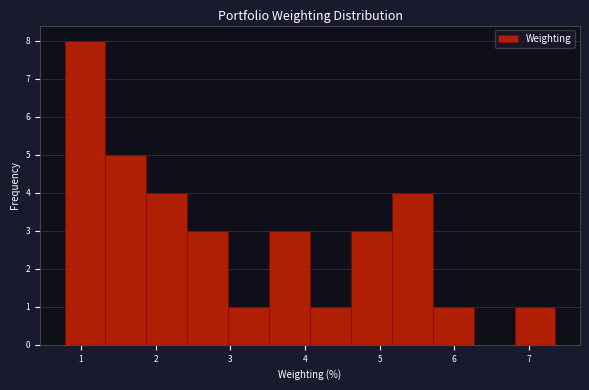

Which range on the x-axis has the tallest bar?

0.8 to 1.3